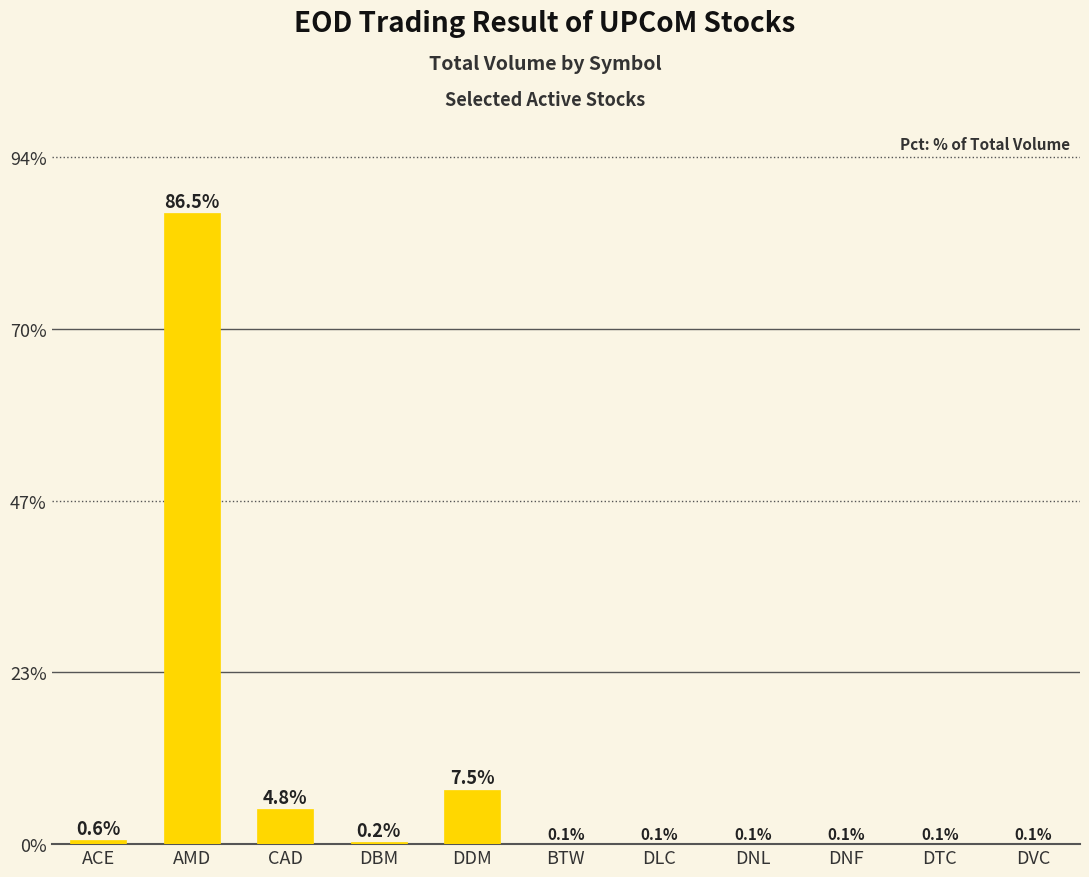

Which has a higher value, AMD or ACE?

AMD